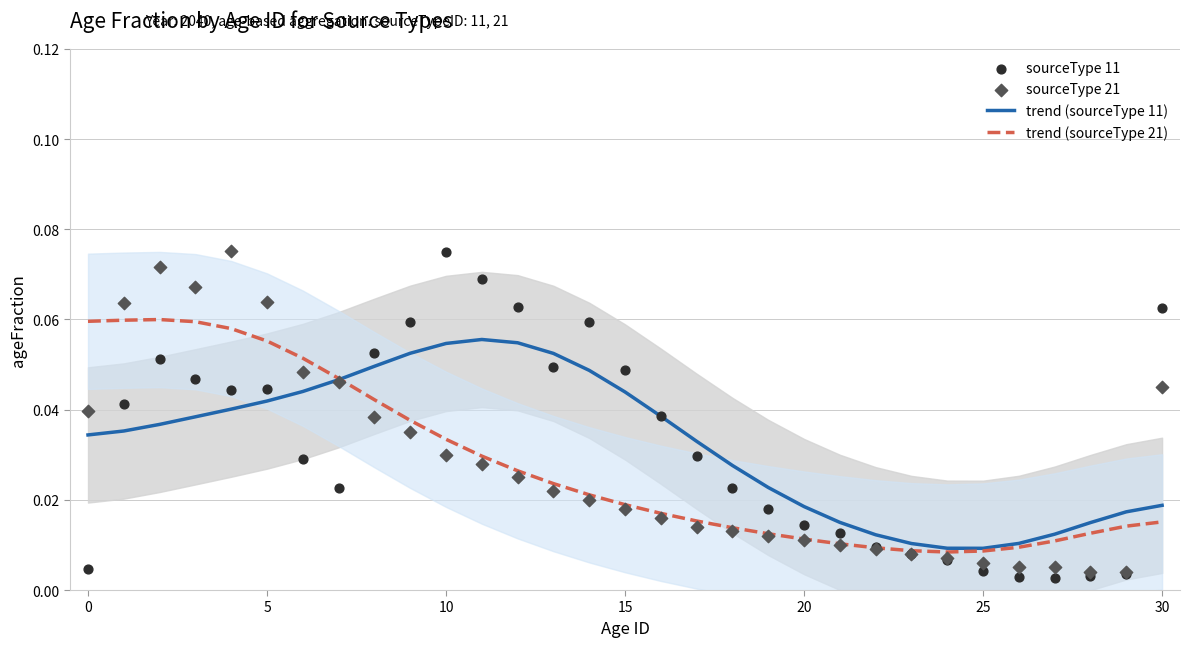

At how many categories does at least one series exceed 0?

31